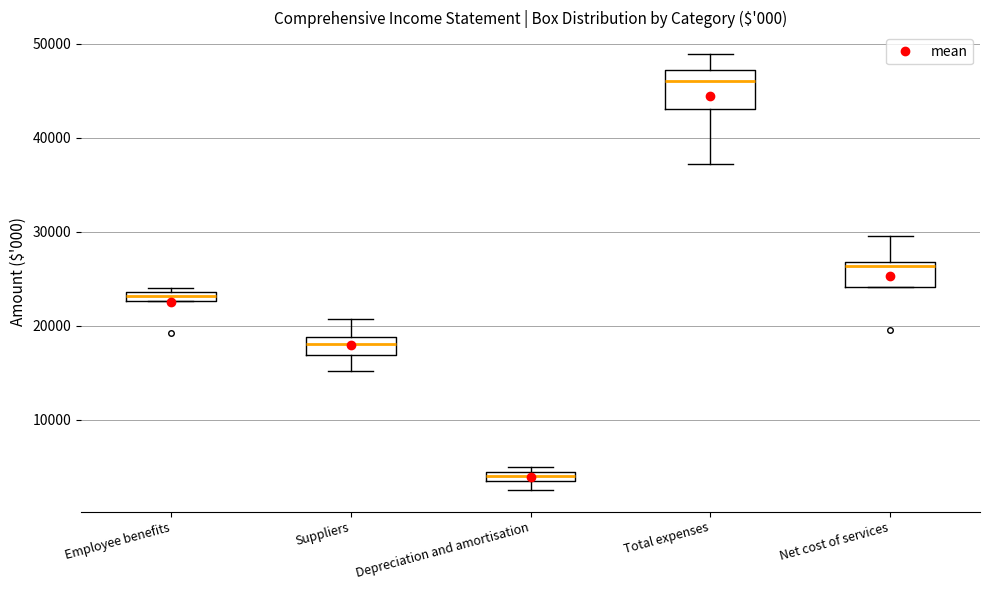

Comparing the boxes themselves (not the whiskers), which one is the tallest?

Total expenses